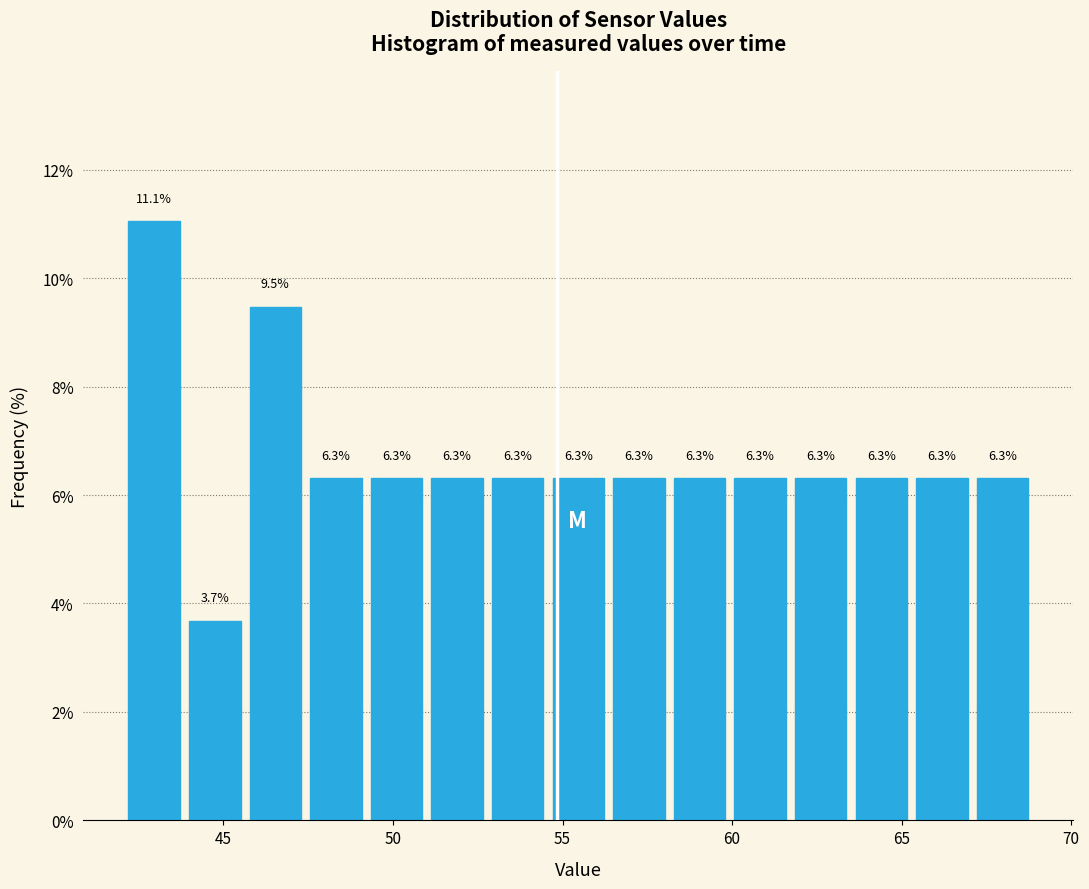

Around what value on the x-axis is the tallest bar? Give the approximate position of its centre, as read against the axis.

43.0